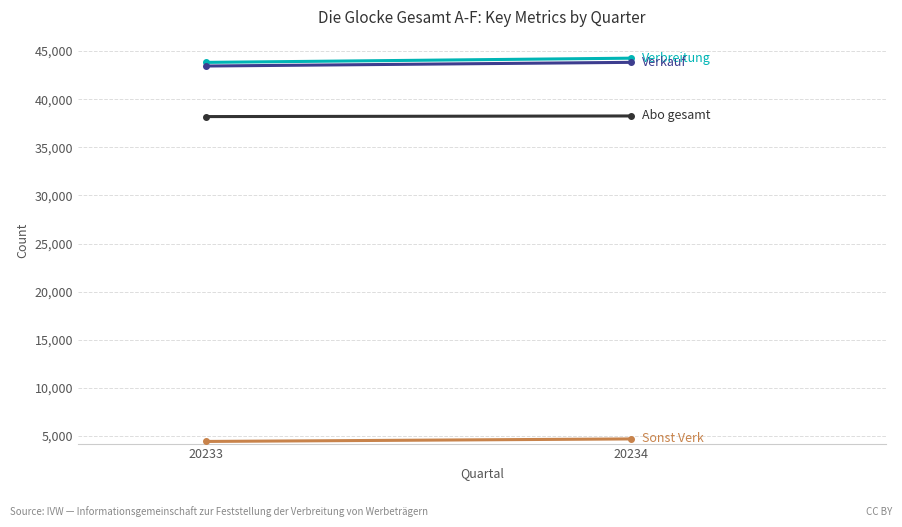

At which label is Sonst Verk closest to 4564?

20233